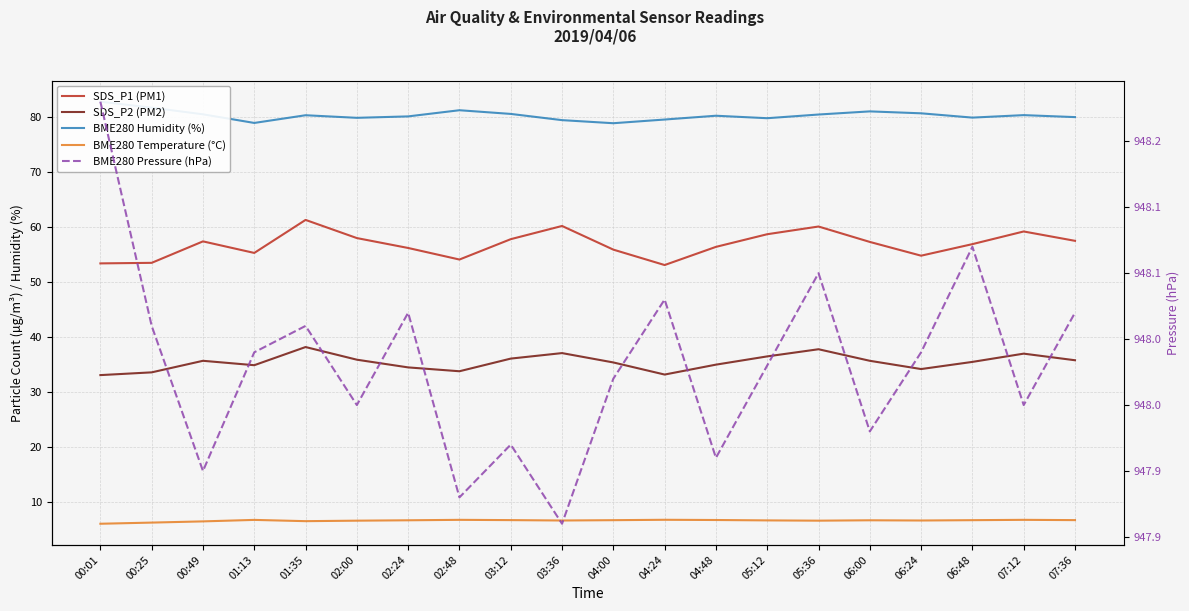

What is the average value of the SDS_P2 (PM2) series?

35.5